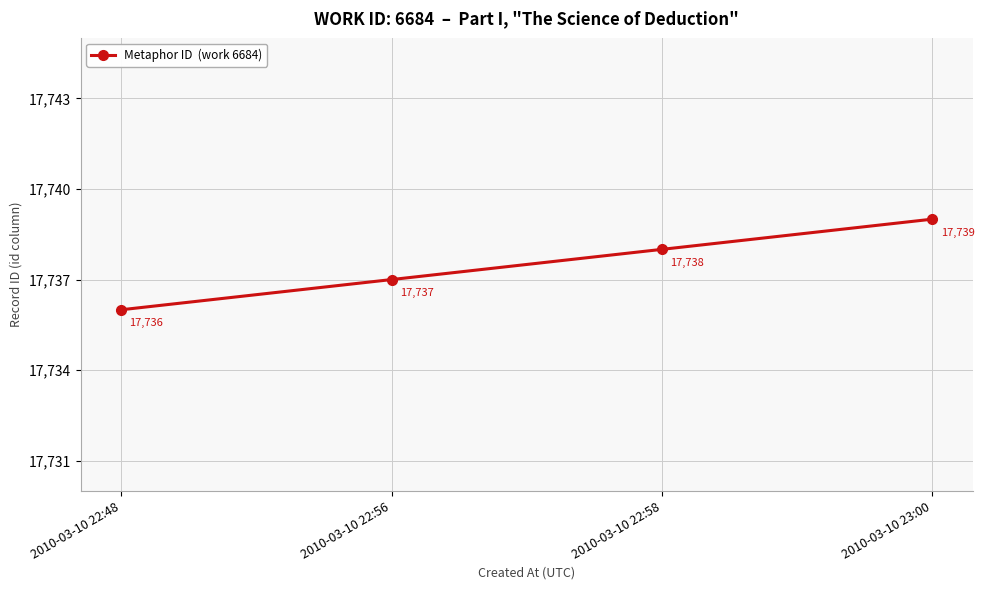

Where is the data nearest to the value 17737?

2010-03-10 22:56